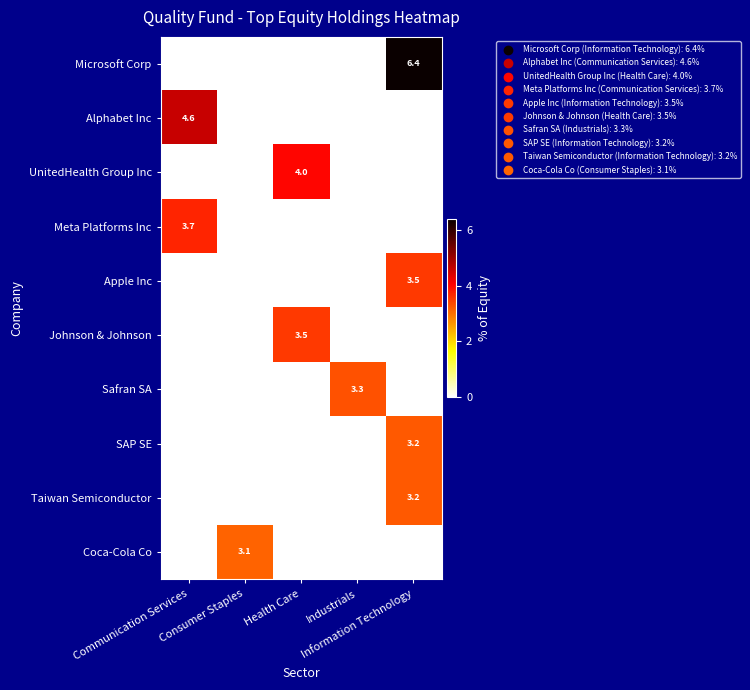

How many series are shown in this chart?

10